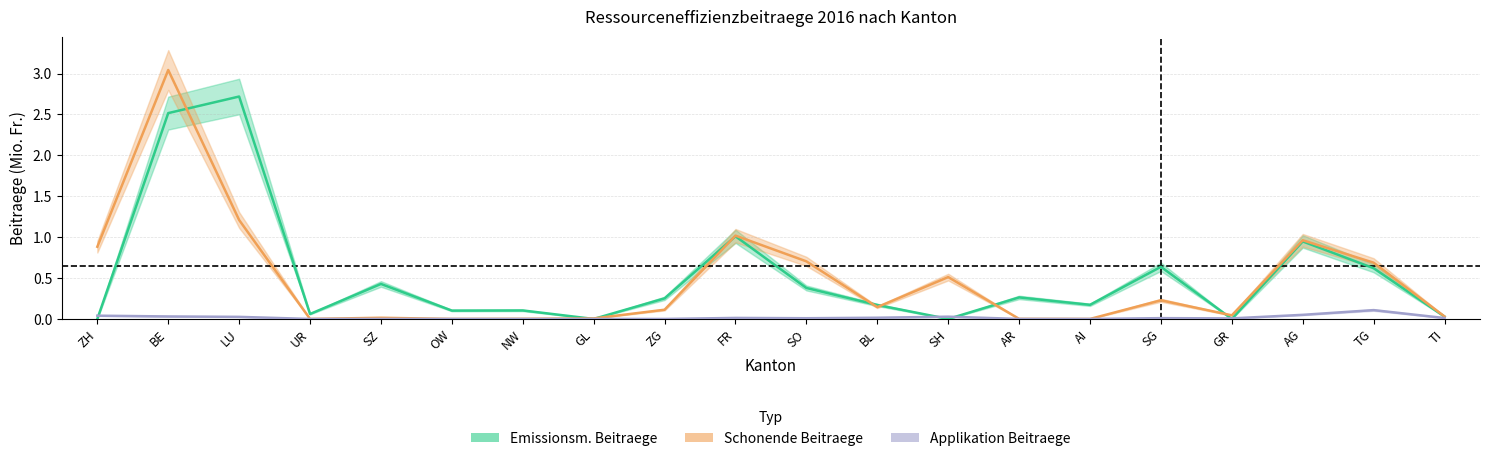

Rank the series at ZG from highest to lowest value.

Emissionsm. Beitraege, Schonende Beitraege, Applikation Beitraege